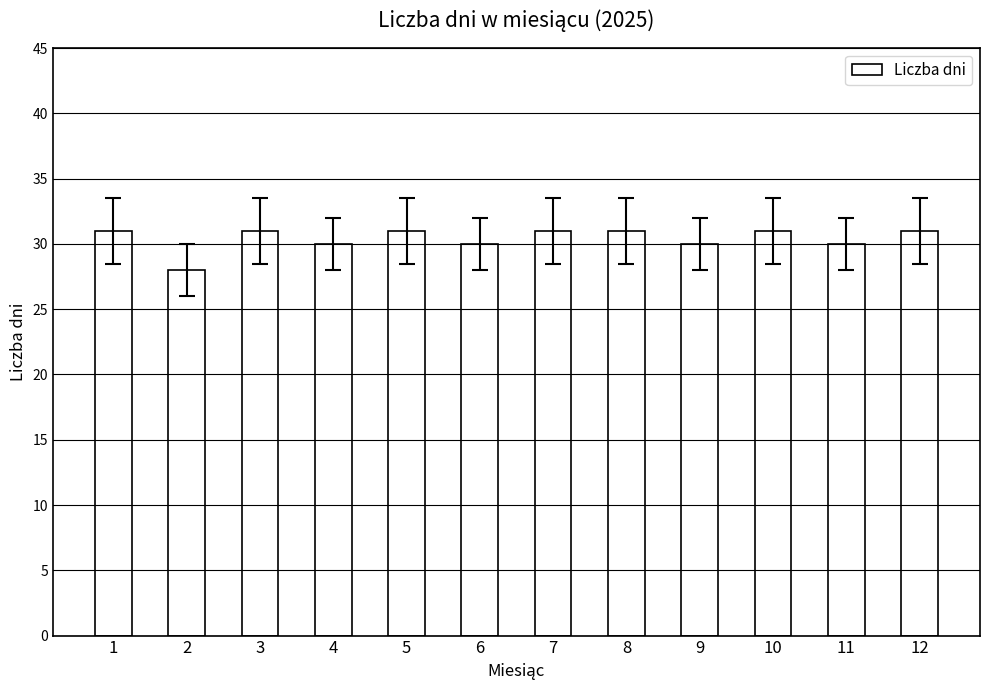

What is the greatest value displayed?

31